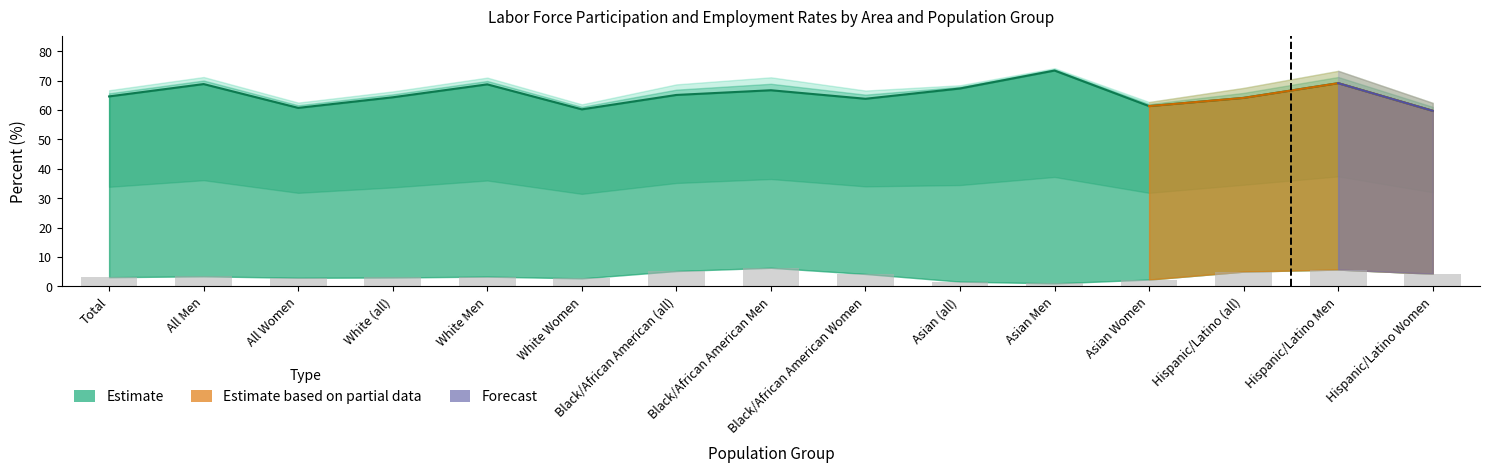

What is the label of the 11th bar from the left?

Asian Men